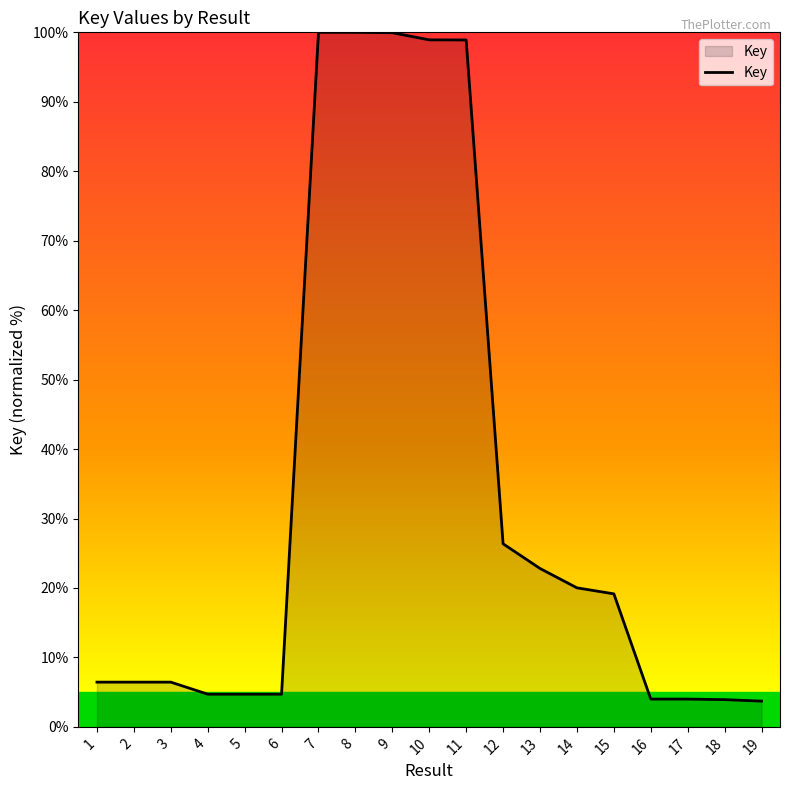

What is the minimum value shown in the chart?

3.7